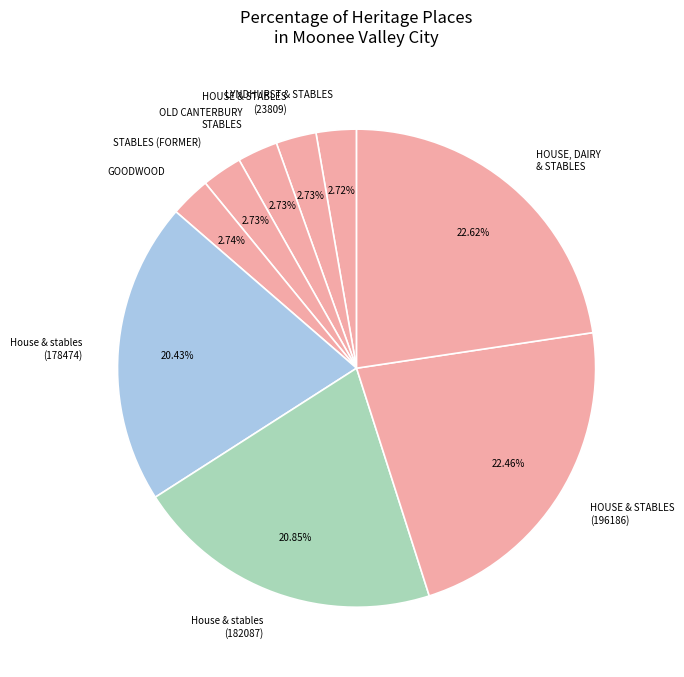

Do HOUSE & STABLES (196186) and HOUSE & STABLES (23809) together represent more than half of the pie?

No